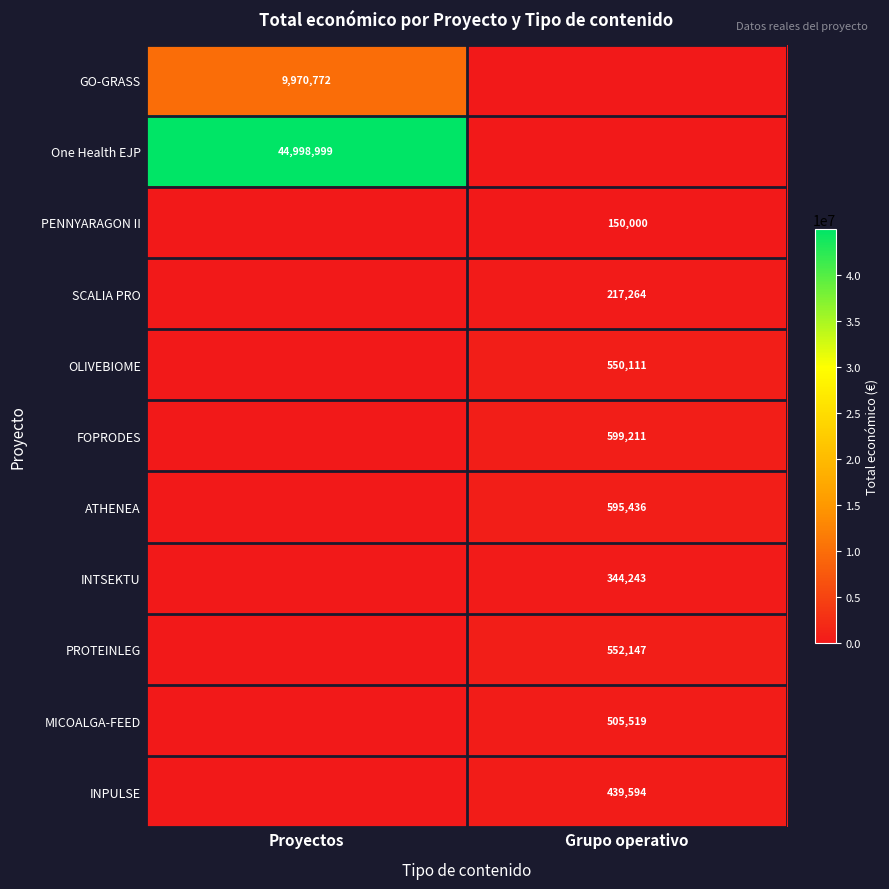

Is it true that GO-GRASS equals 9970772 at Proyectos?

True